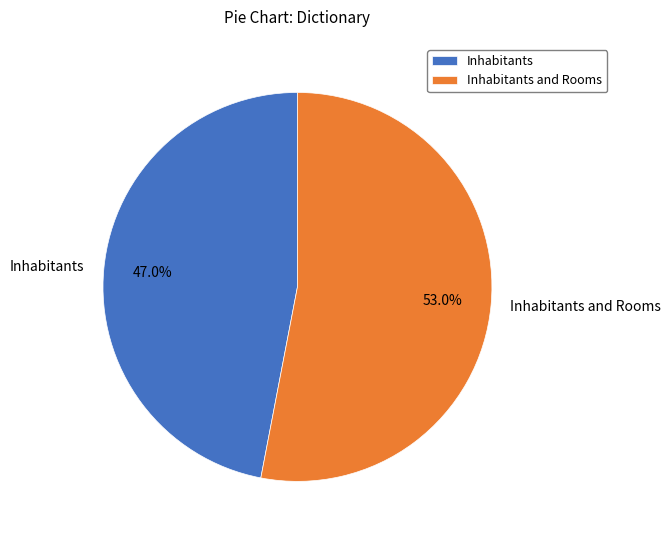

Count the number of slices in the pie.

2